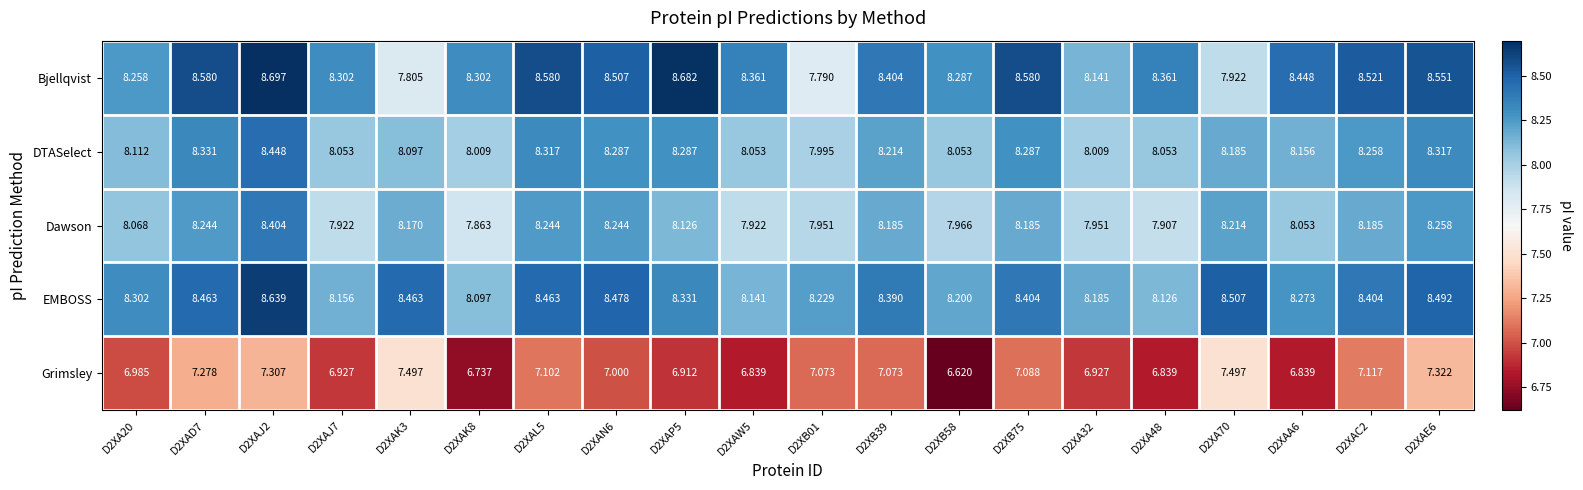

Rank the series by their maximum value, from lowest to highest.

Grimsley, Dawson, DTASelect, EMBOSS, Bjellqvist